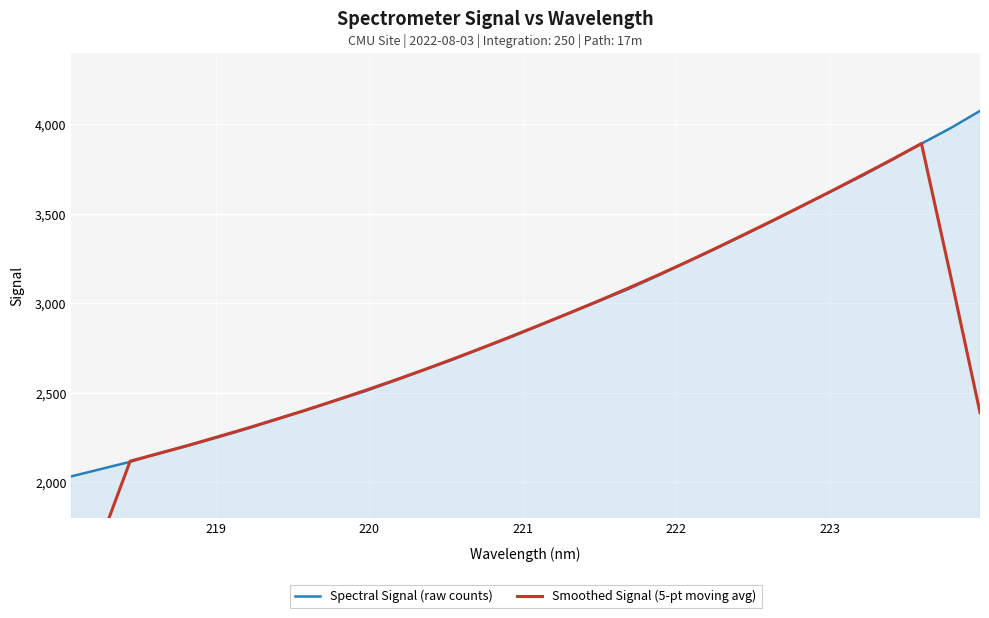

What is the maximum value for Spectral Signal (raw counts)?

4075.3